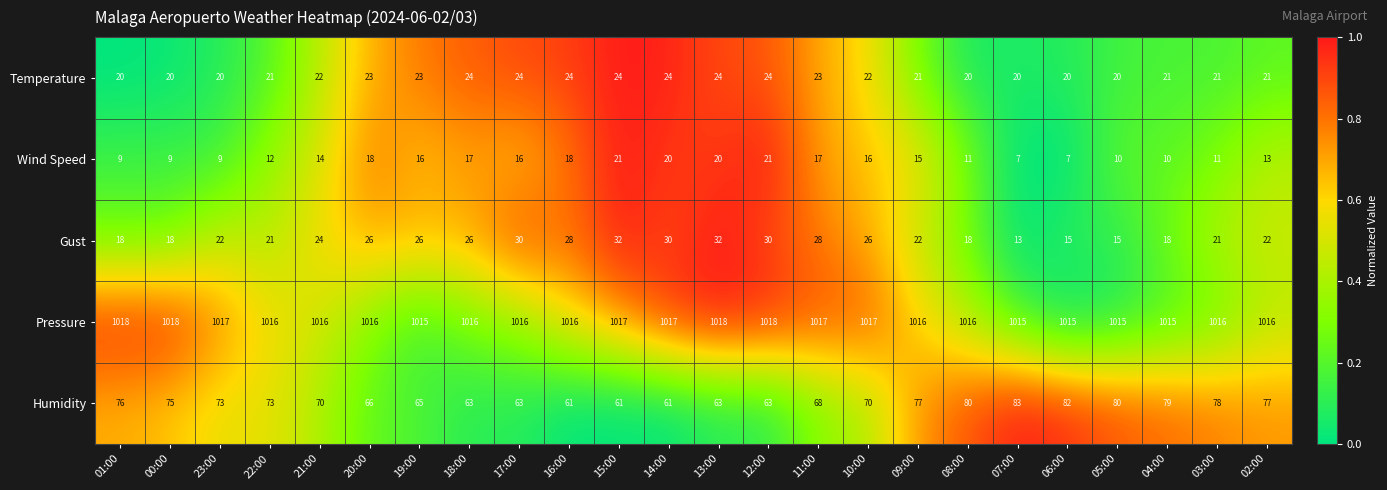

Between 21:00 and 19:00, which series saw the biggest shift?

Humidity